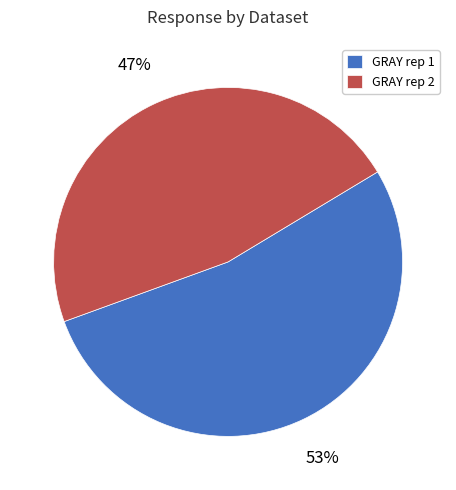

The GRAY rep 1 slice represents 53% of the pie. True or false?

True